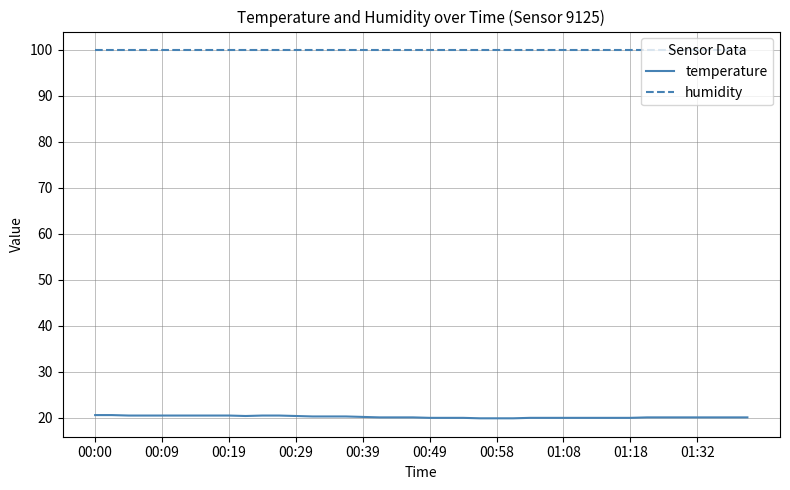

What is the greatest value displayed?

99.9